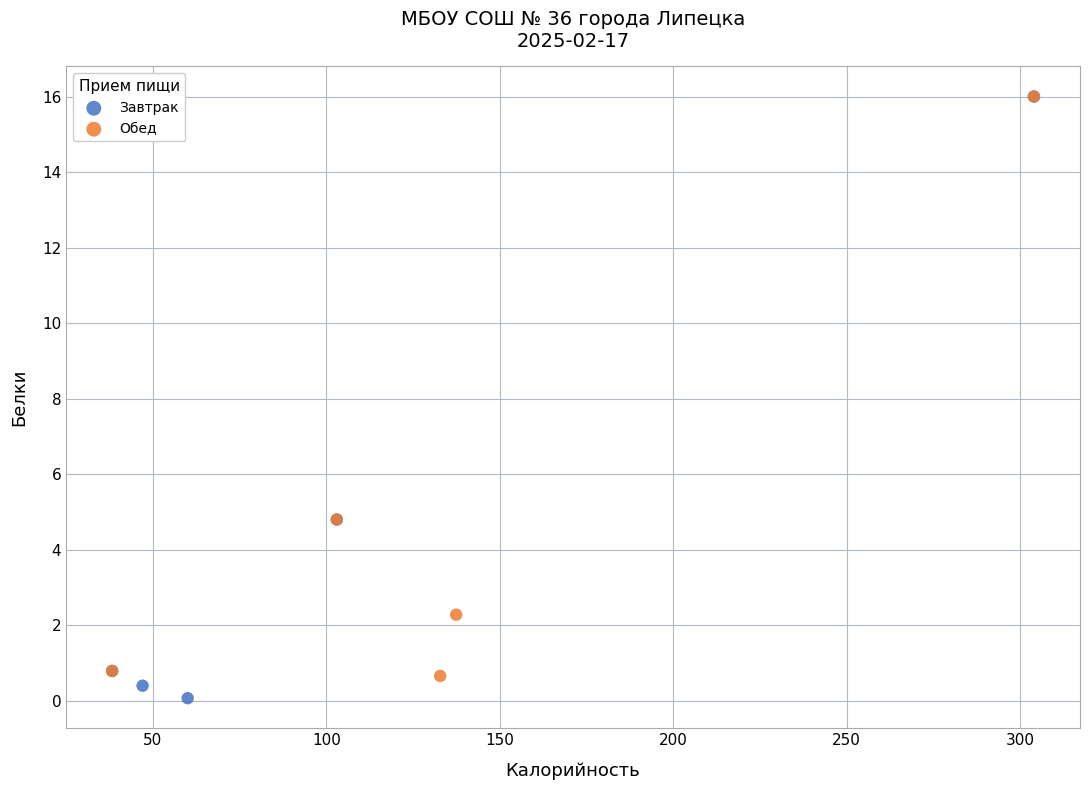

Which series has the widest spread of Y values?

Завтрак